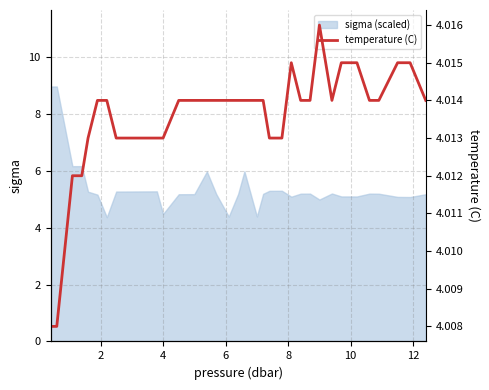

What is the greatest value displayed?

4.0